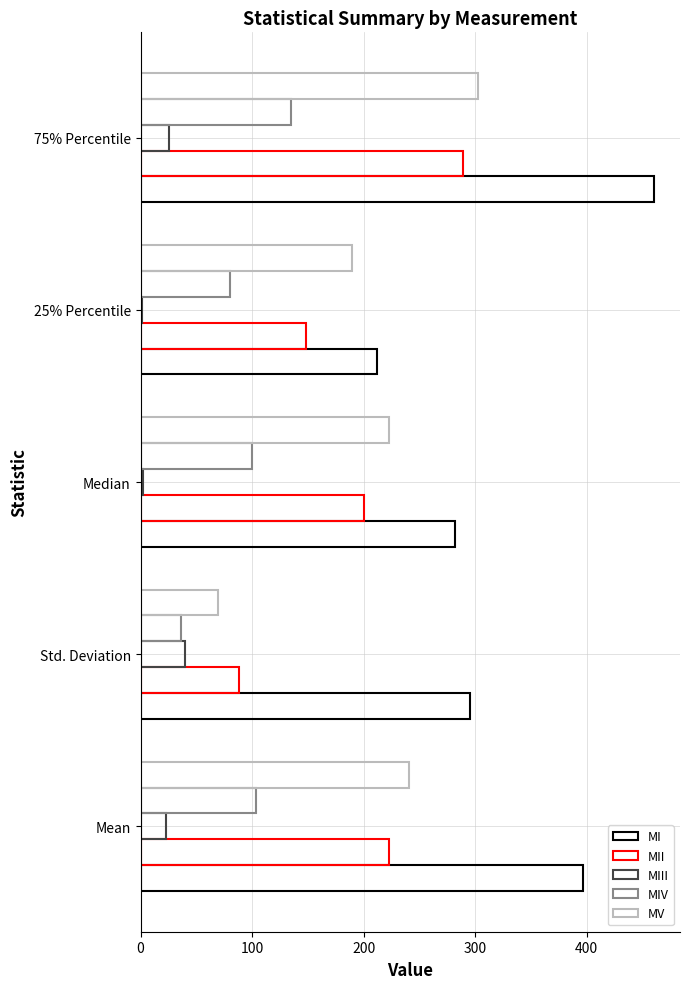

What is the sum of all MI values?

1645.8